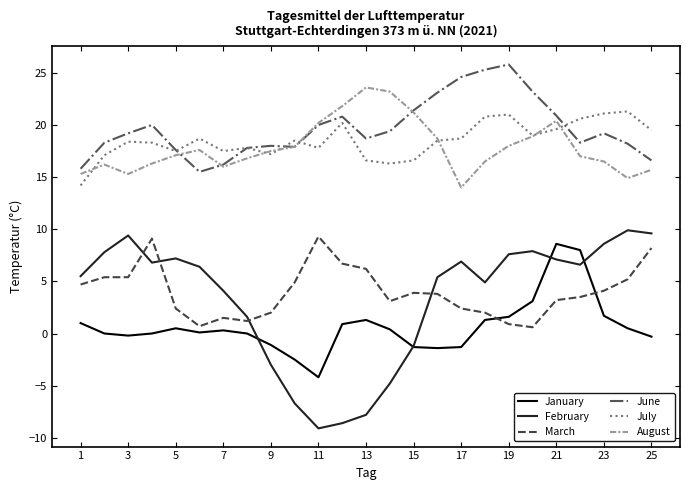

What is the highest value of the June series?

25.8